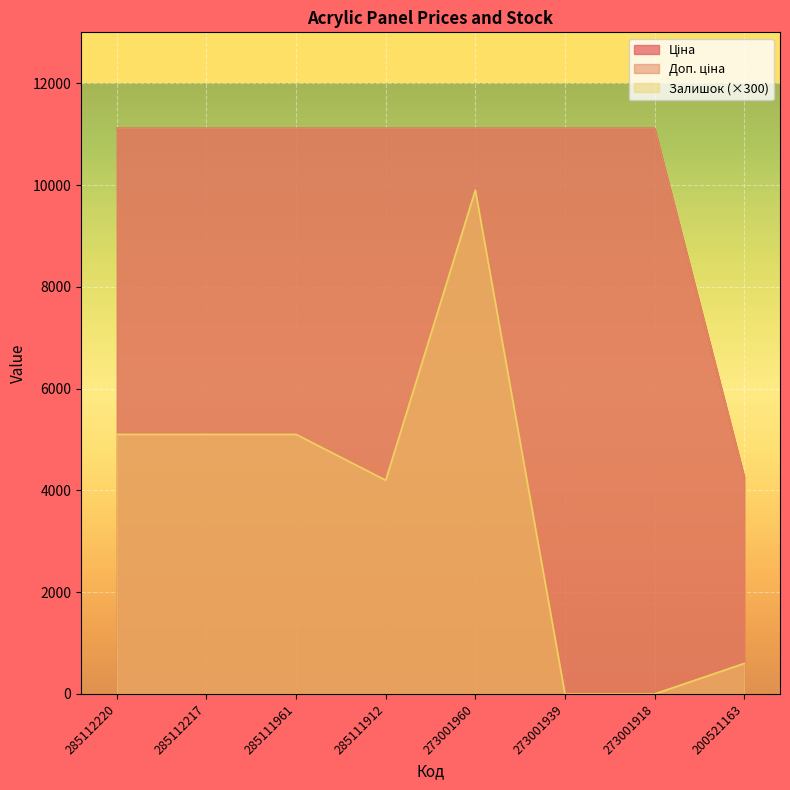

List the series in order of their peak value, highest first.

Ціна, Доп. ціна, Залишок